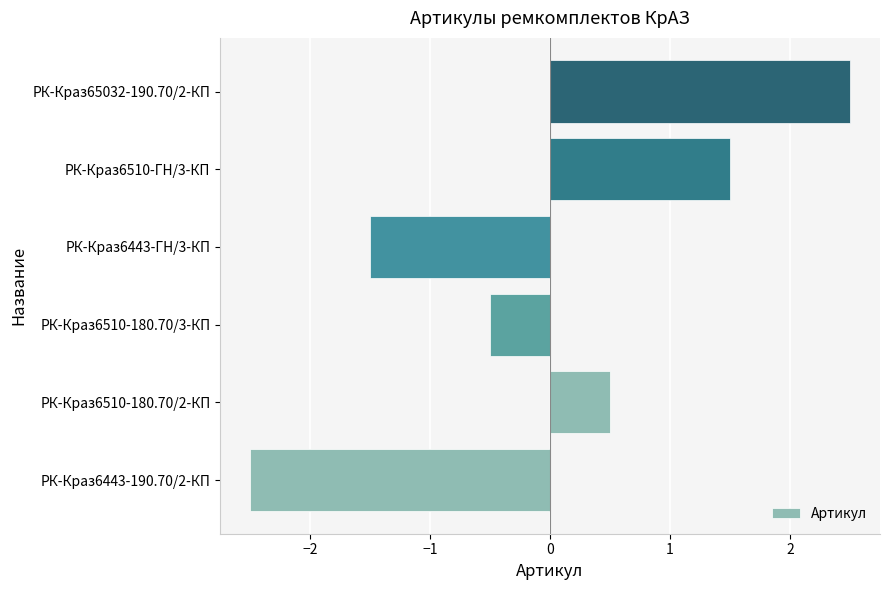

How many values are between -1 and 1?

2